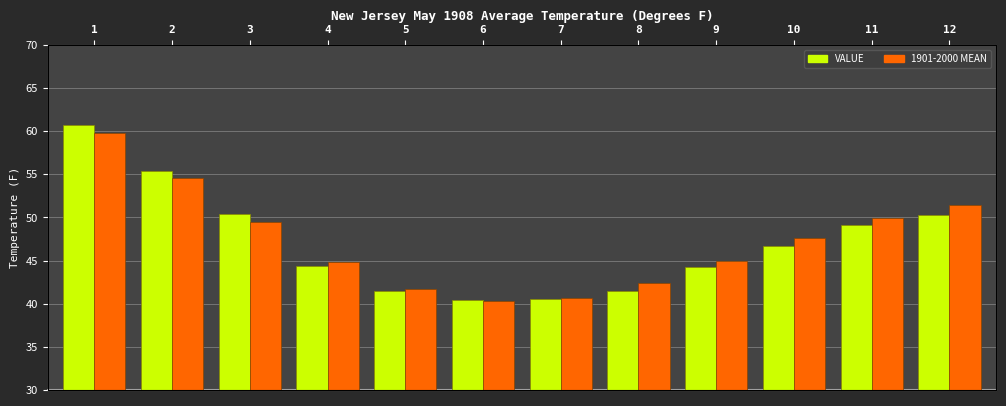

Between 11 and 2, which is larger?

2